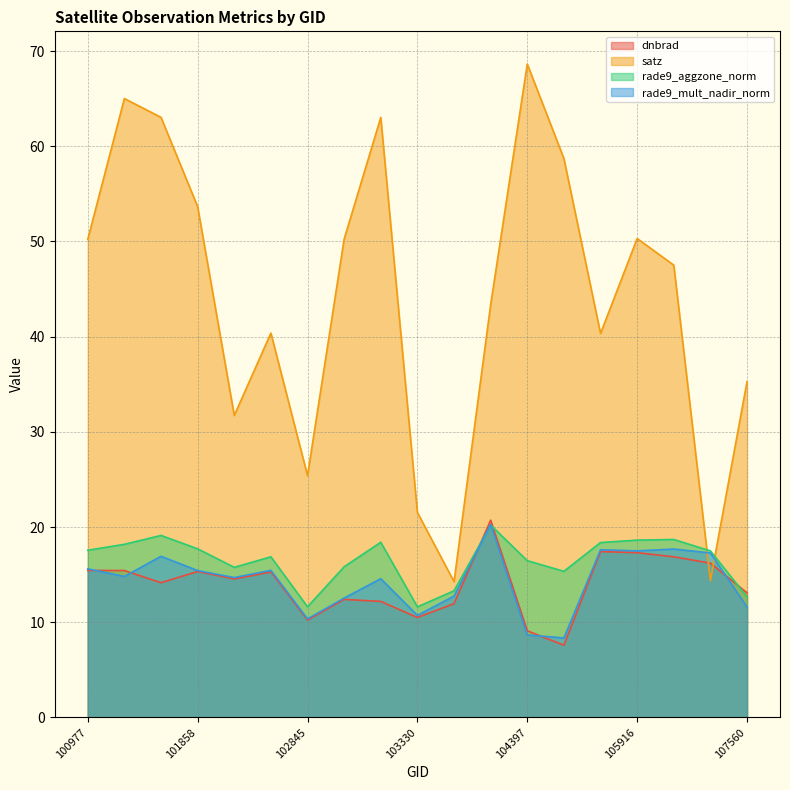

What is the sum of the dnbrad values at 101986 and 104397?

23.7